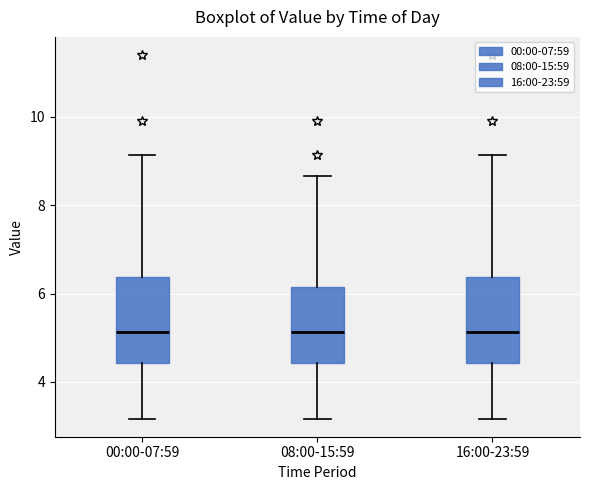

Where is the upper edge of the box for 00:00-07:59 on the y-axis? The values are not printed on the chart, so give them approximately, as read against the axis.

6.4